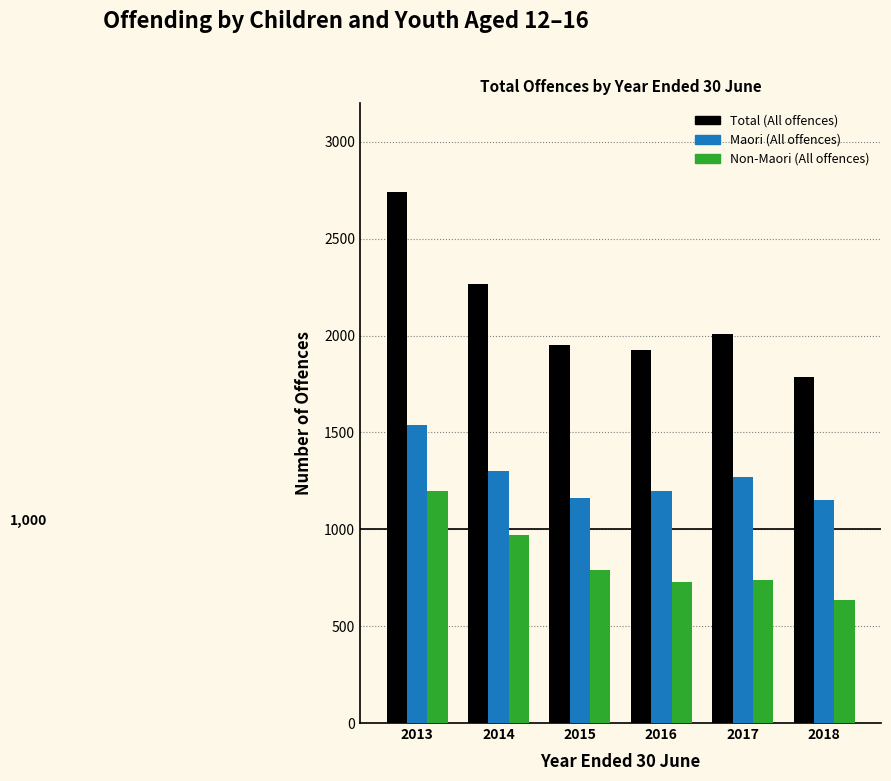

What is the average value of the Maori (All offences) series?

1270